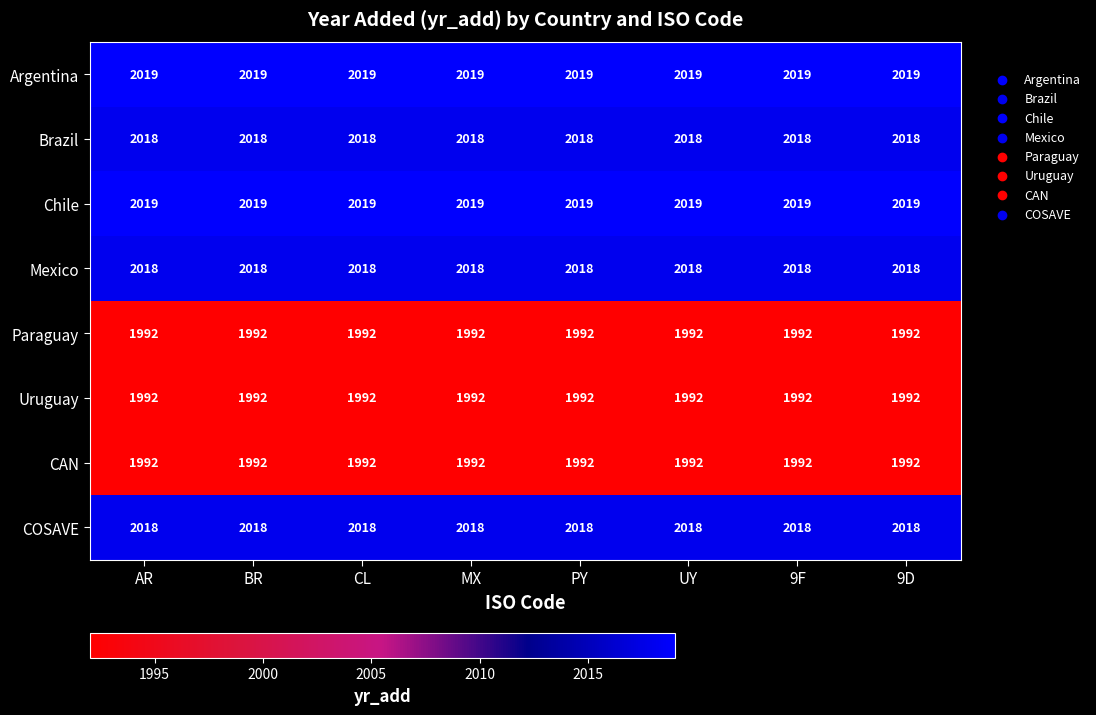

What is the smallest value displayed?

1992